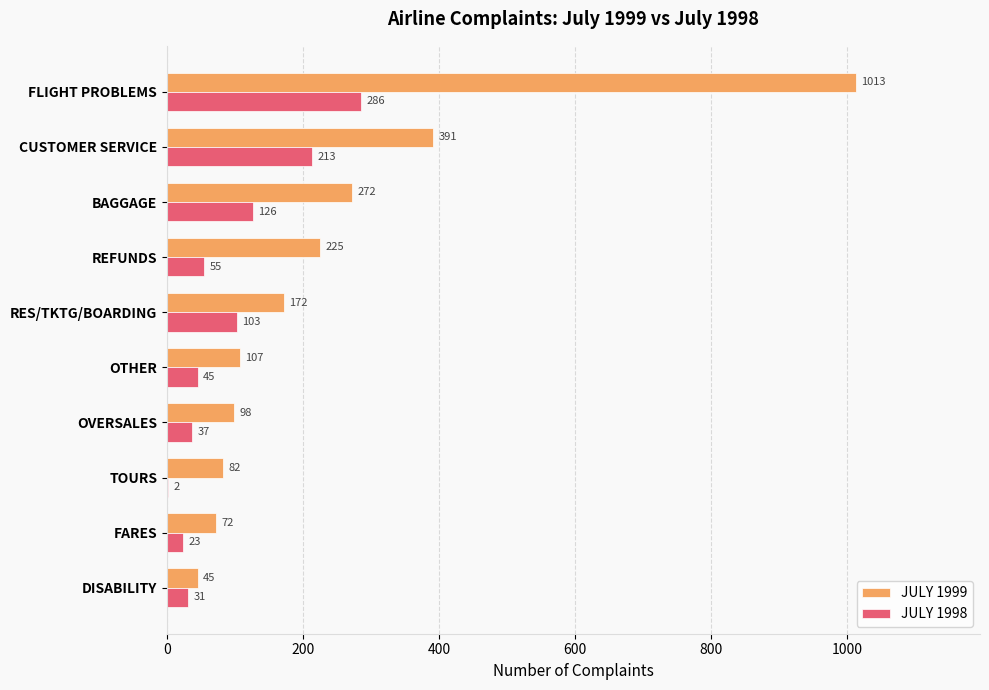

How many data points does each series have?

10